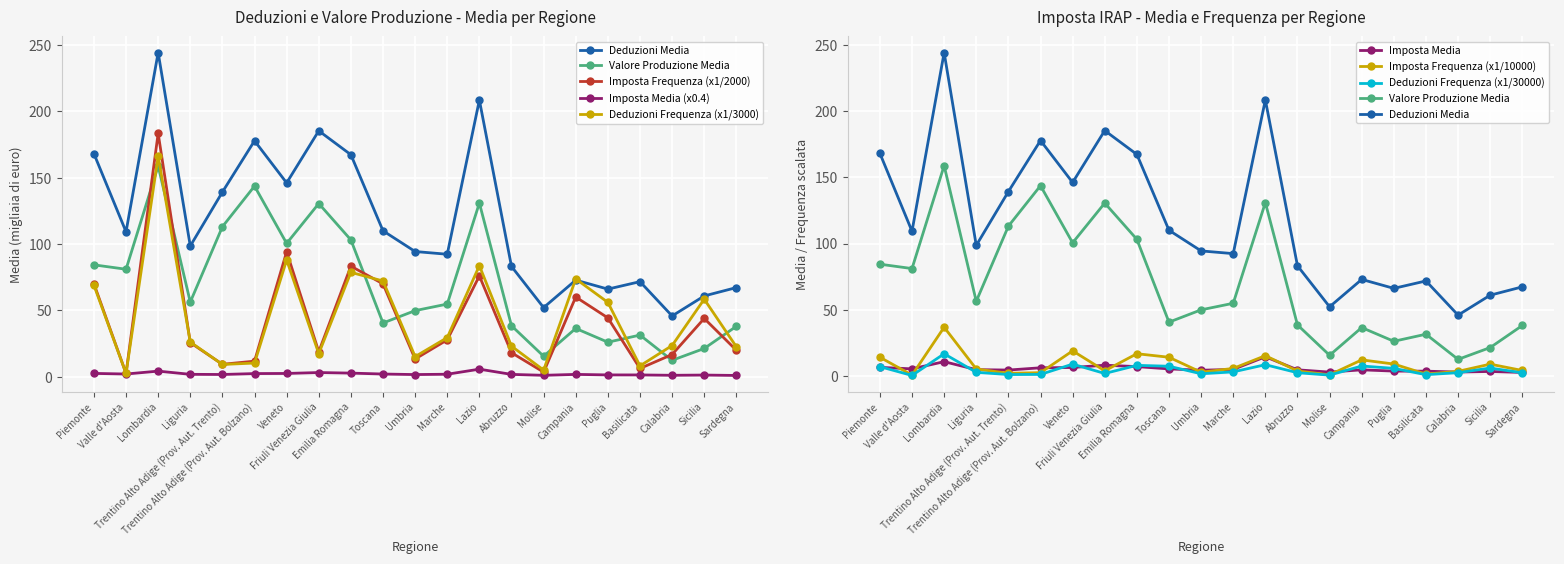

What is the average value of the Valore Produzione Media series?

69.9